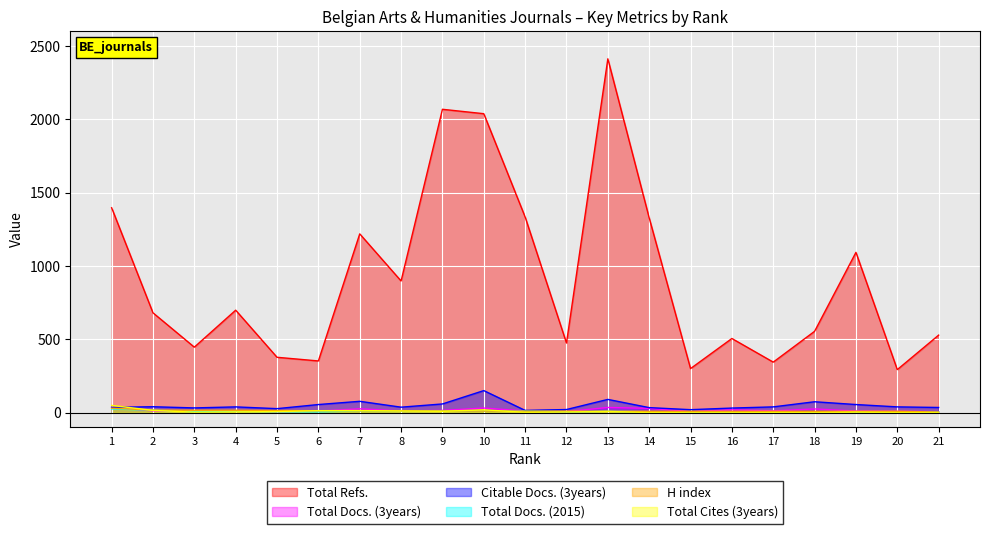

The value of Total Cites (3years) at 12 is 5. True or false?

True